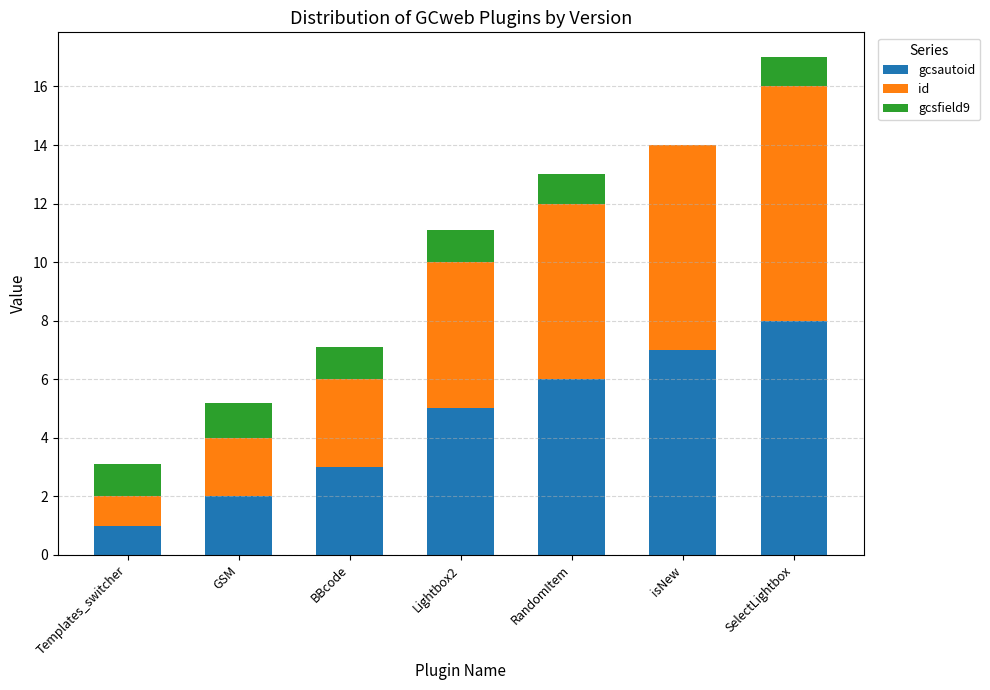

What is the total value across all series at GSM?

5.2